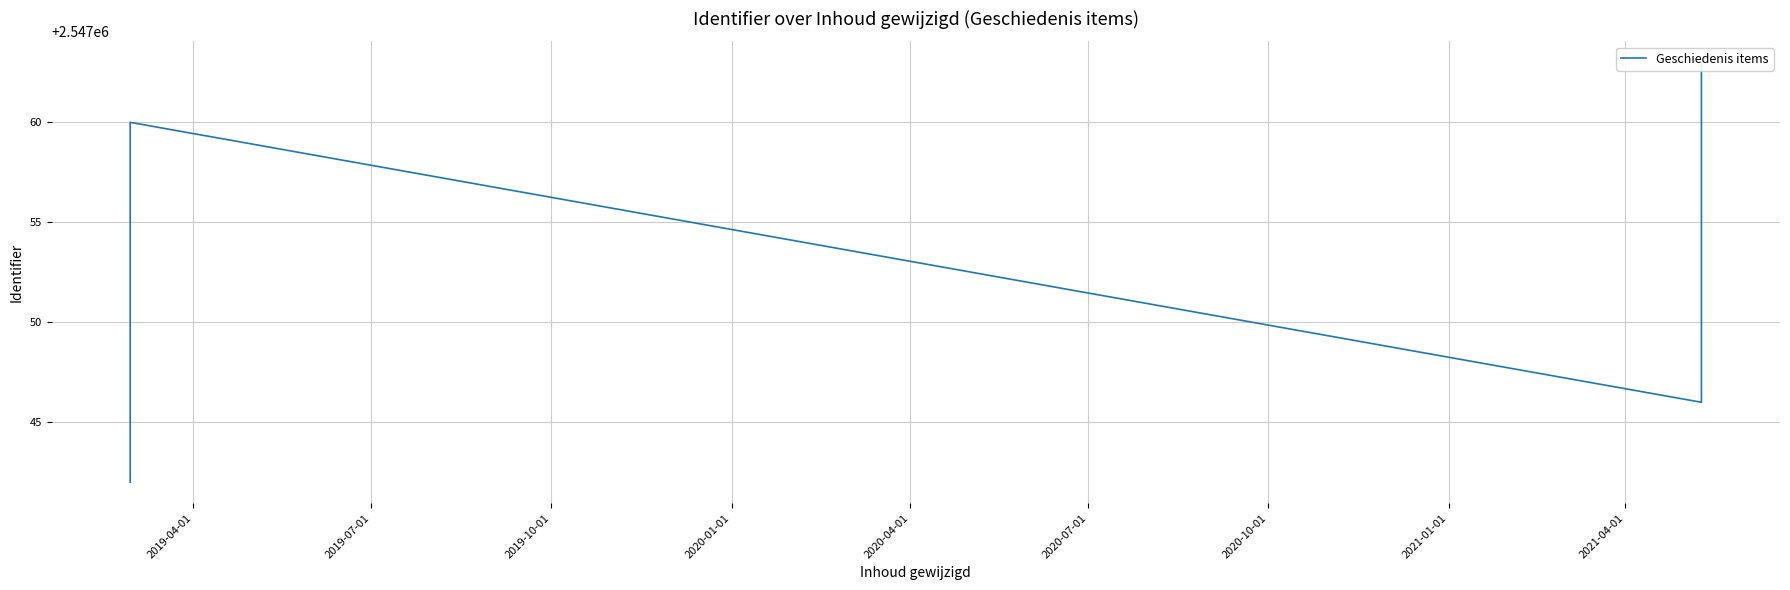

What is the difference between the maximum and second lowest values?

19